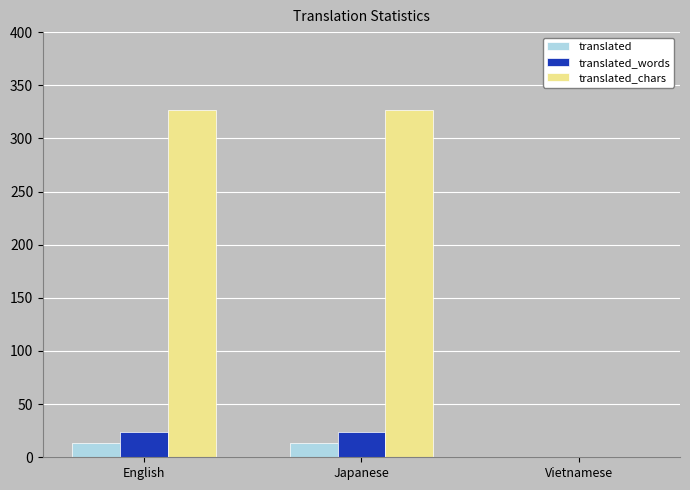

What is the maximum value shown in the chart?

327